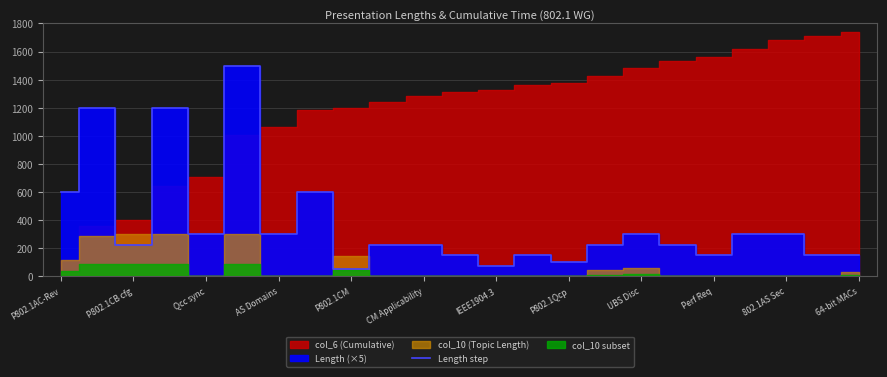

Where does the data first go above 225?

P802.1AC-Rev